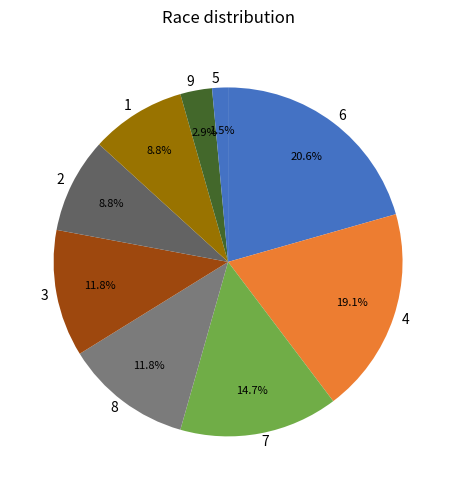

Count the number of slices in the pie.

9